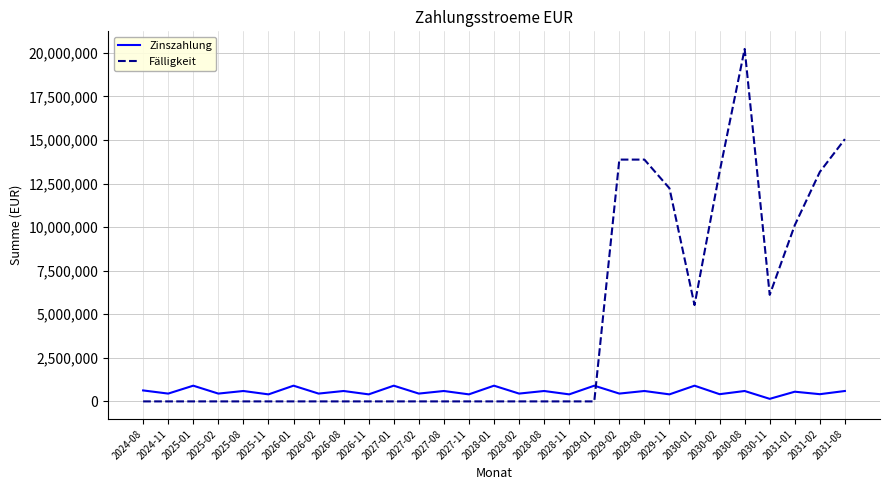

At which label is Fälligkeit closest to 10113500?

2031-01